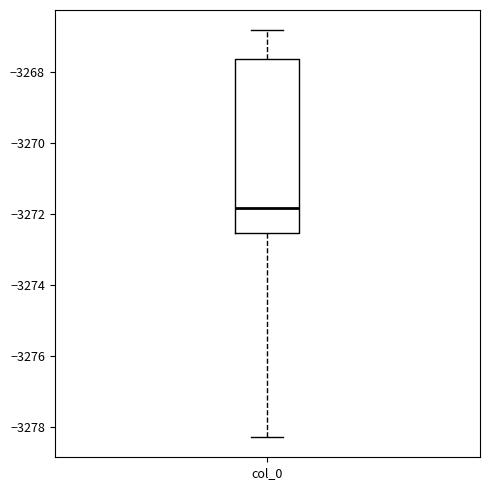

Transcribe this box plot: give where the median line is, the range the box spans, and where the two whiskers end, as read against the y-axis. The values are not printed on the chart, so give them approximately, as read against the axis.

median -3271.8, box -3272.6 to -3267.6, whiskers -3278.2 to -3266.8